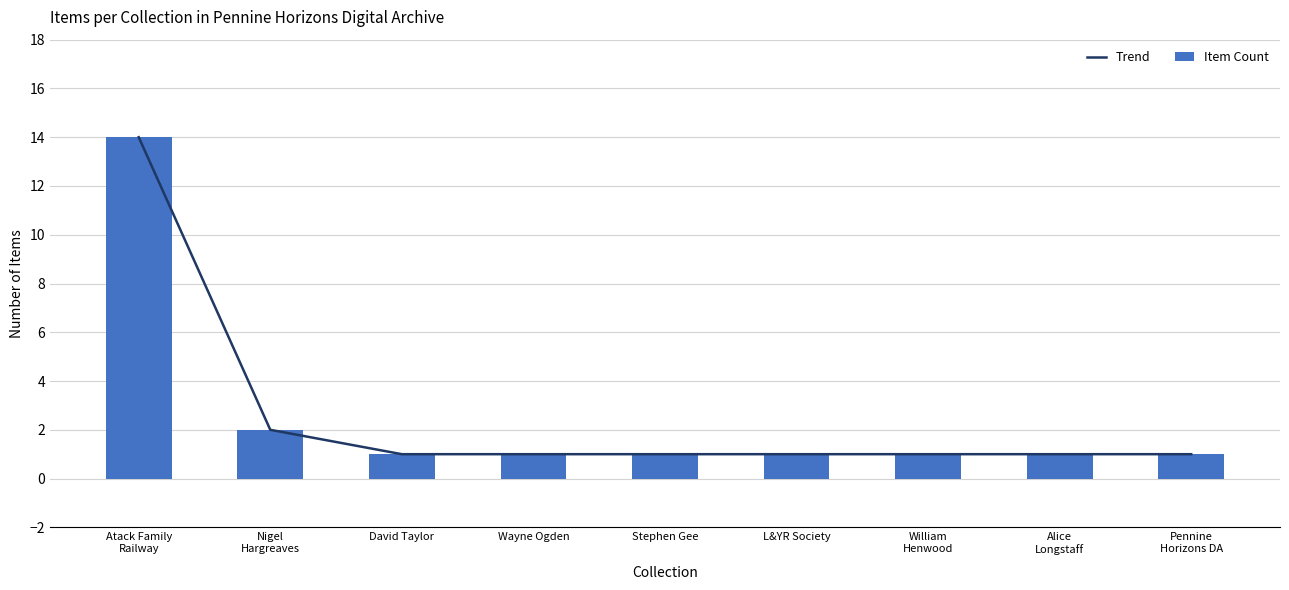

Rank the series by their maximum value, from highest to lowest.

Trend, Item Count